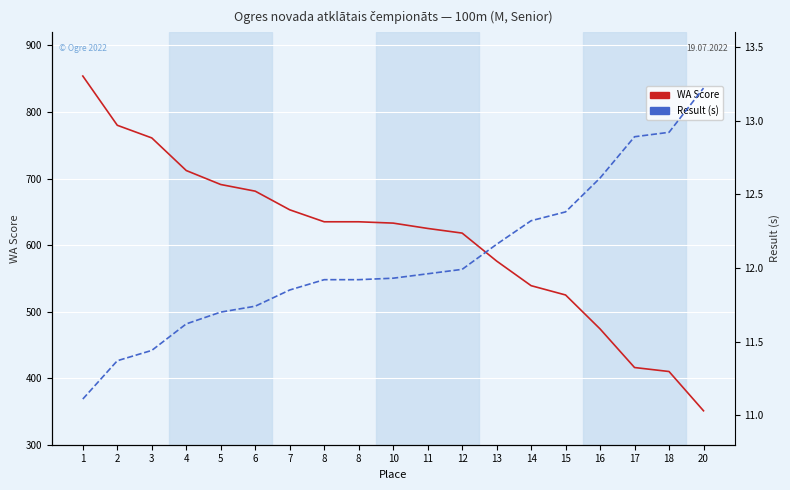

Is the value of Result (s) at 11 greater than the value of WA Score at 17?

No